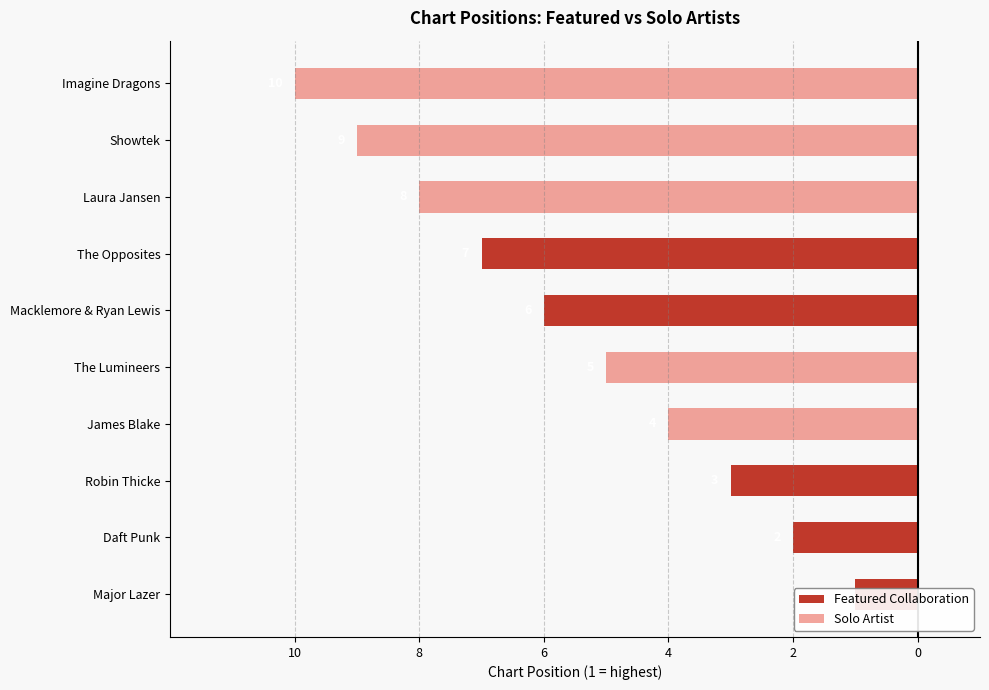

What is the value of the Featured Collaboration bar at the 3rd from the left?

-3